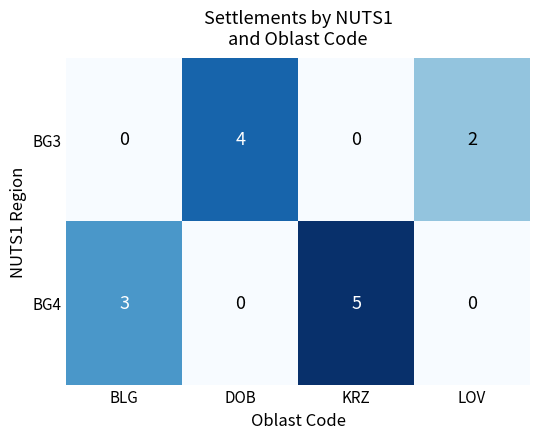

What is the difference between the maximum and minimum values in the BG4 series?

5